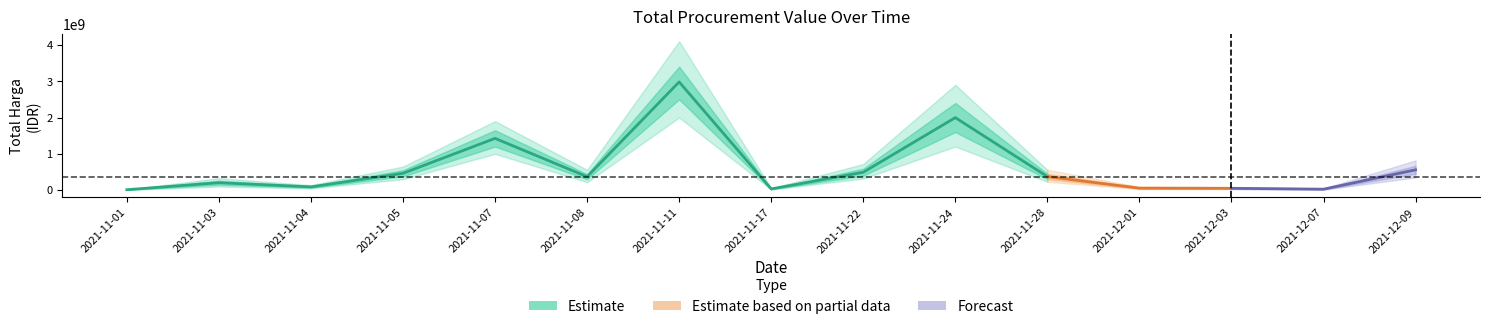

Reading left to right, what are all the values shown in this chart?

12787500	205561270	90672075	464002100	1425867900	370566000	2978963240	34292000	493000000	1997327200	373404000	56152800	51601000	27412000	559971000